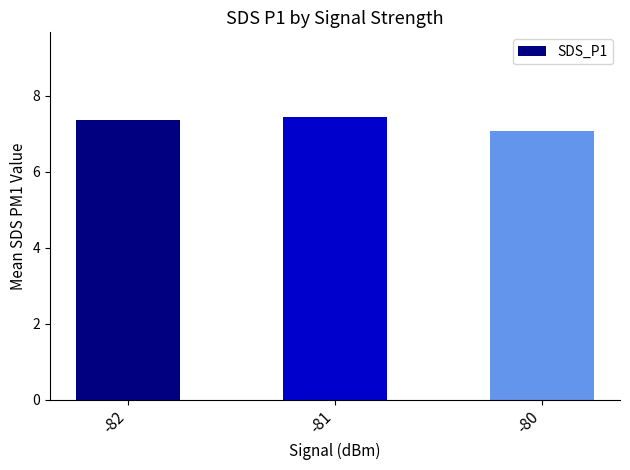

The chart shows a value of 7.1 at -80. True or false?

True